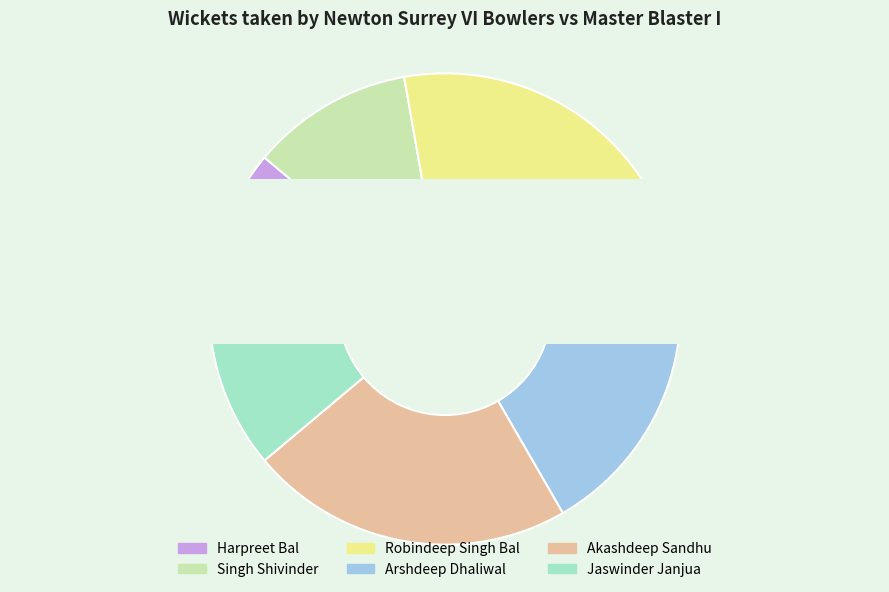

How many segments does this pie chart have?

6